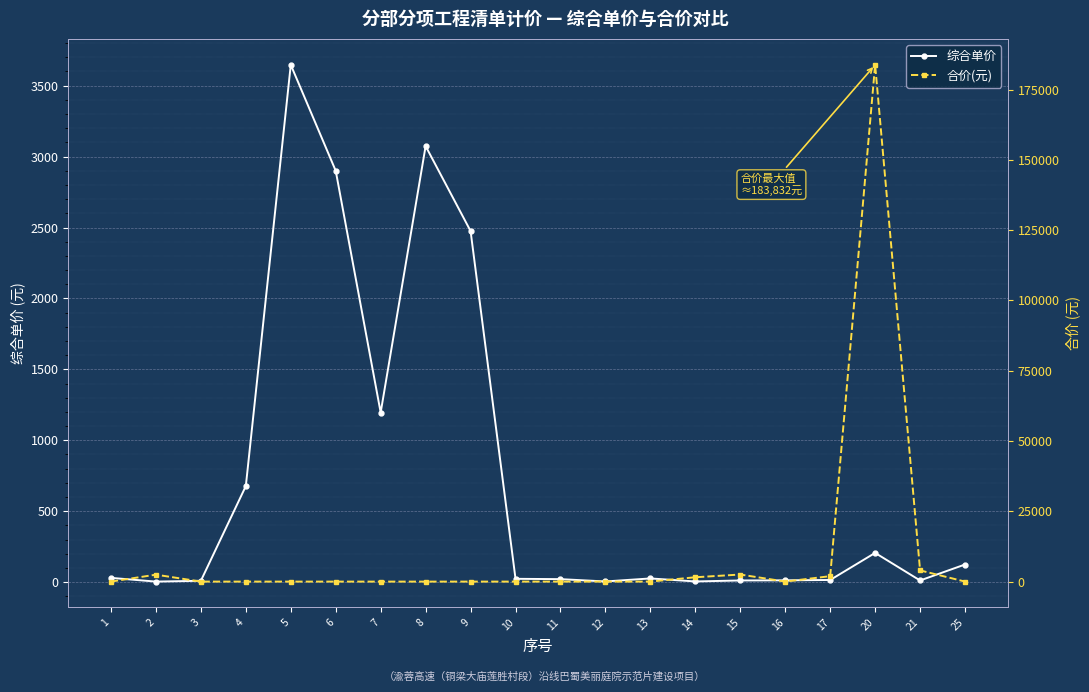

What is the spread (max minus min) of values at 7?

1195.2